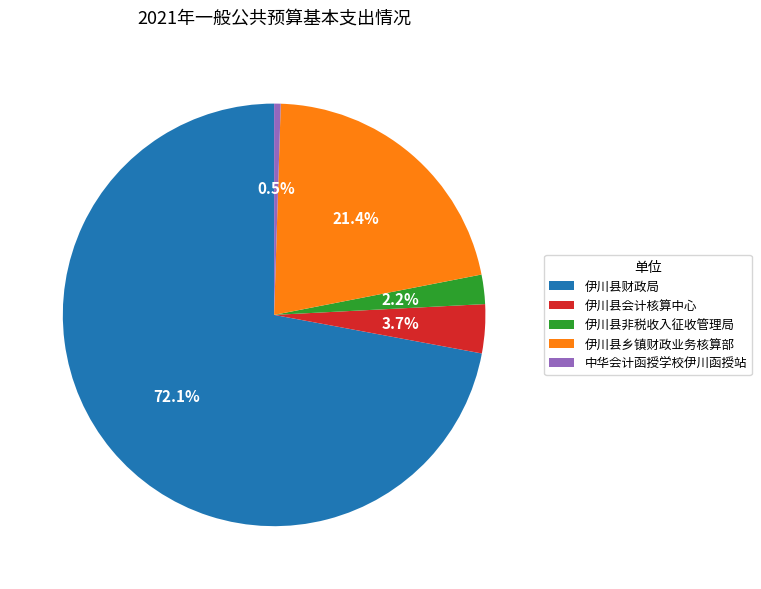

Approximately how many times larger is the value at 伊川县乡镇财政业务核算部 compared to 伊川县财政局?

0.3